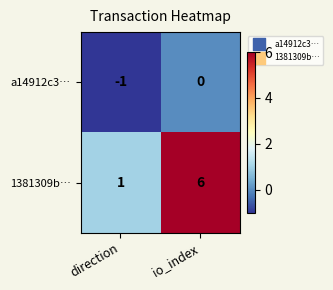

Where is 1381309b… nearest to the value 3?

direction